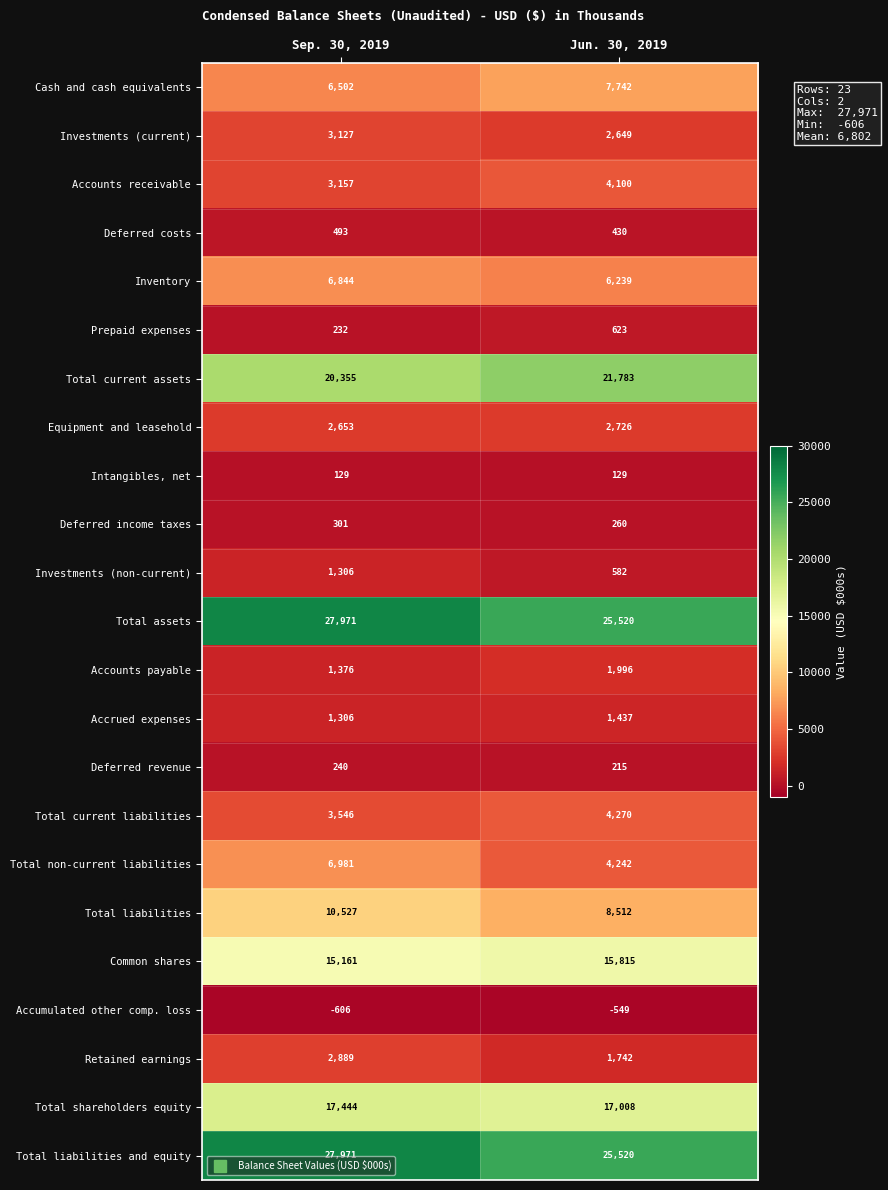

What value does the Accounts receivable series have at Sep. 30, 2019, to the nearest 10?

3160